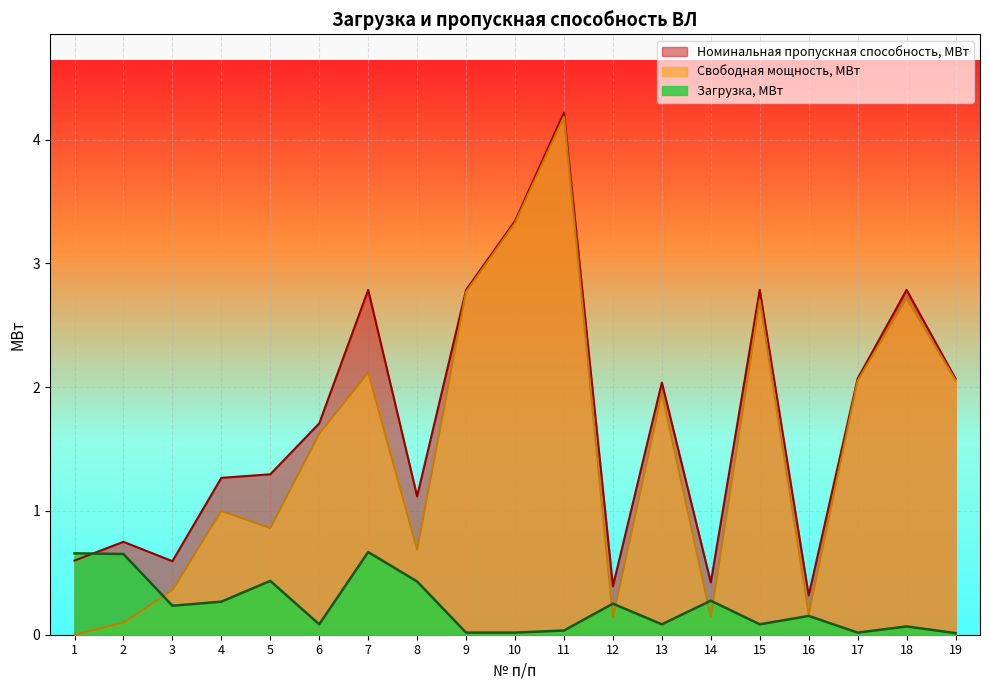

The value of Свободная мощность, МВт at 14 is 0.2. True or false?

False